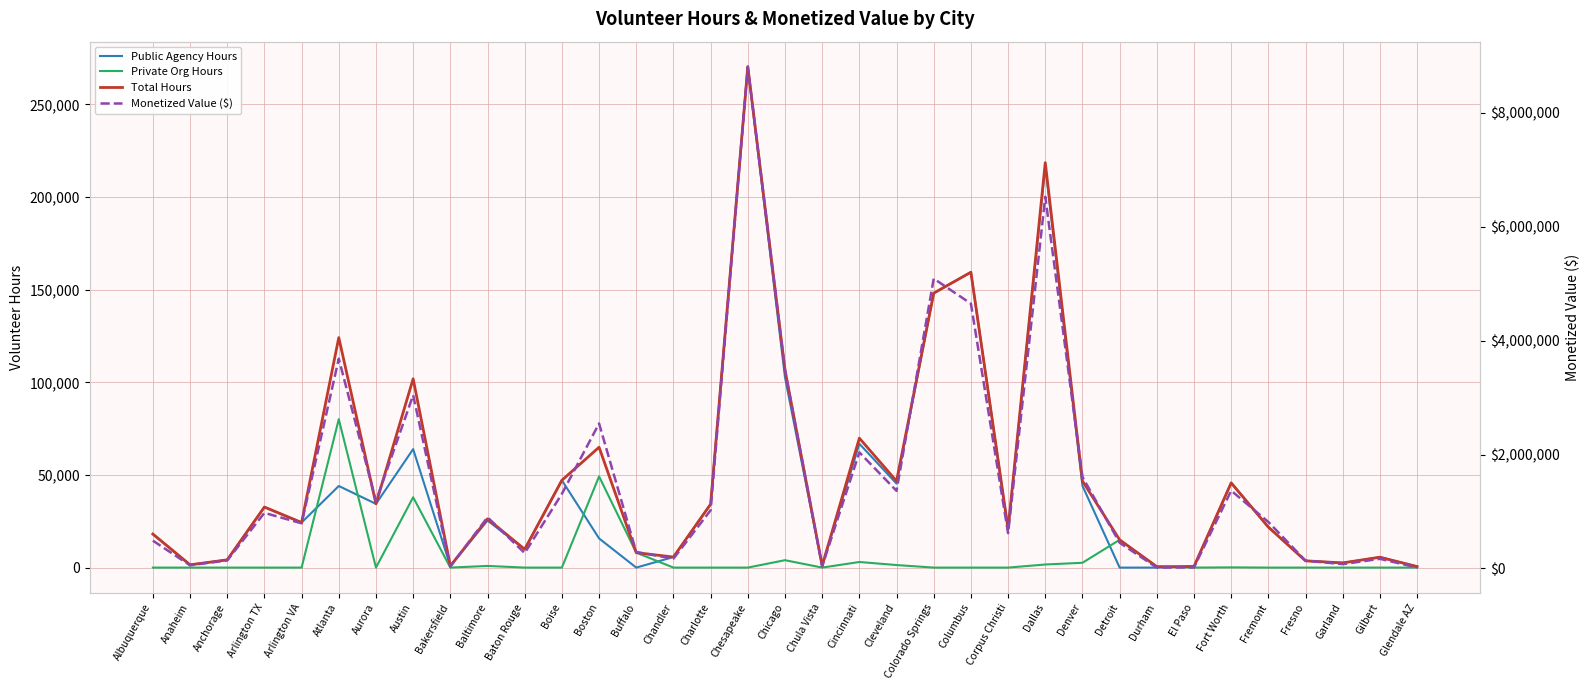

True or false: Total Hours and Private Org Hours cross at least once.

False